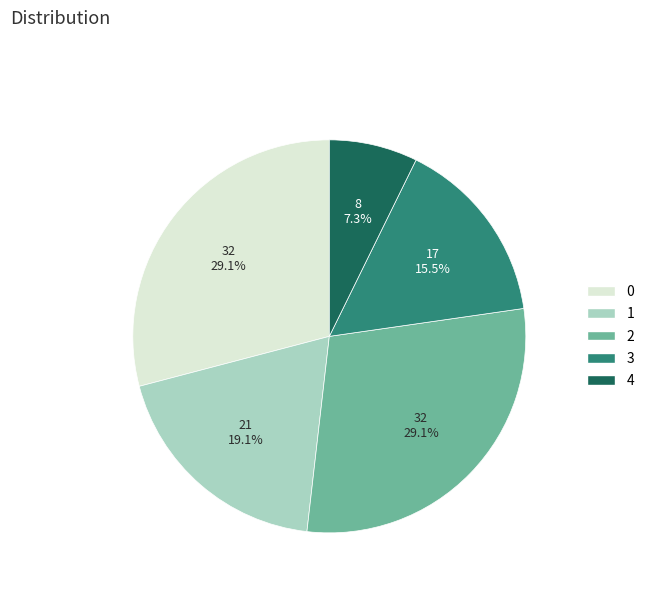

Do 0 and 1 together represent more than half of the pie?

No